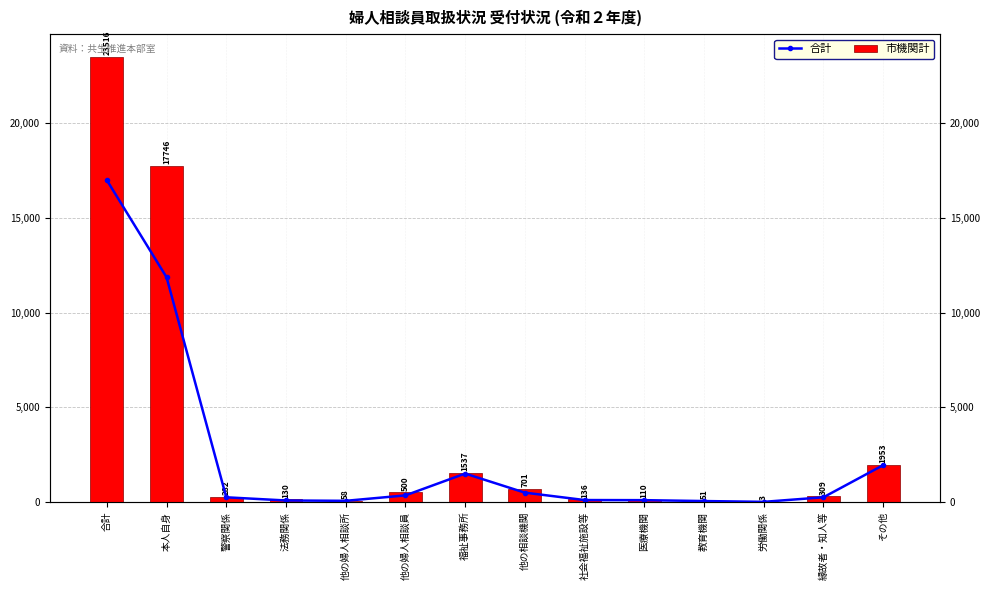

At which label does 市機関計 first exceed 244?

合計